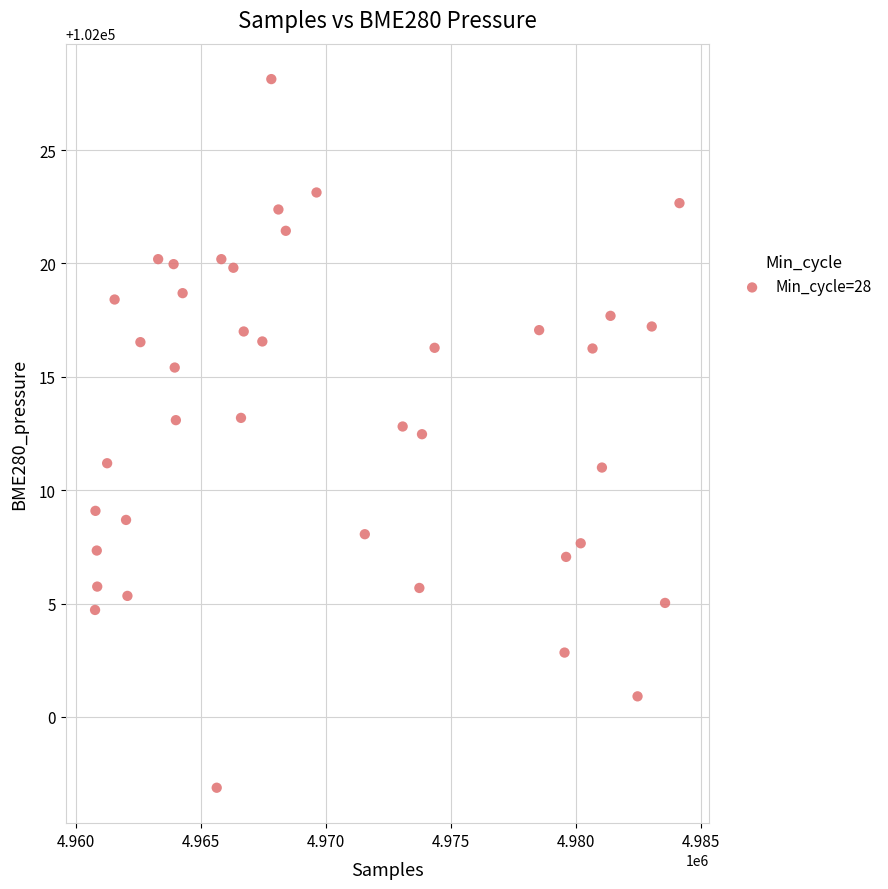

What is the range of X values (max minus min)?

23365.0